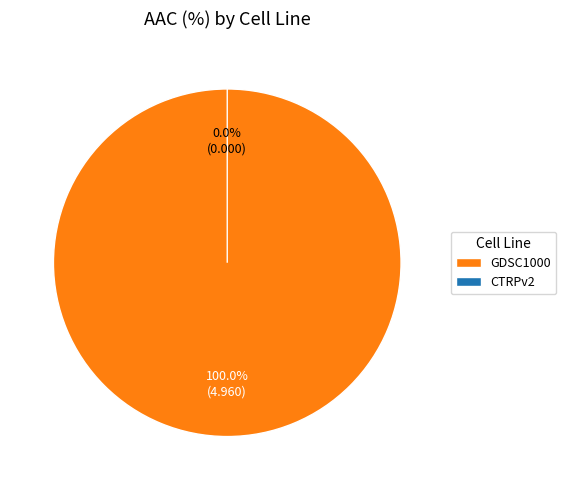

Rank the categories by value from lowest to highest.

CTRPv2, GDSC1000